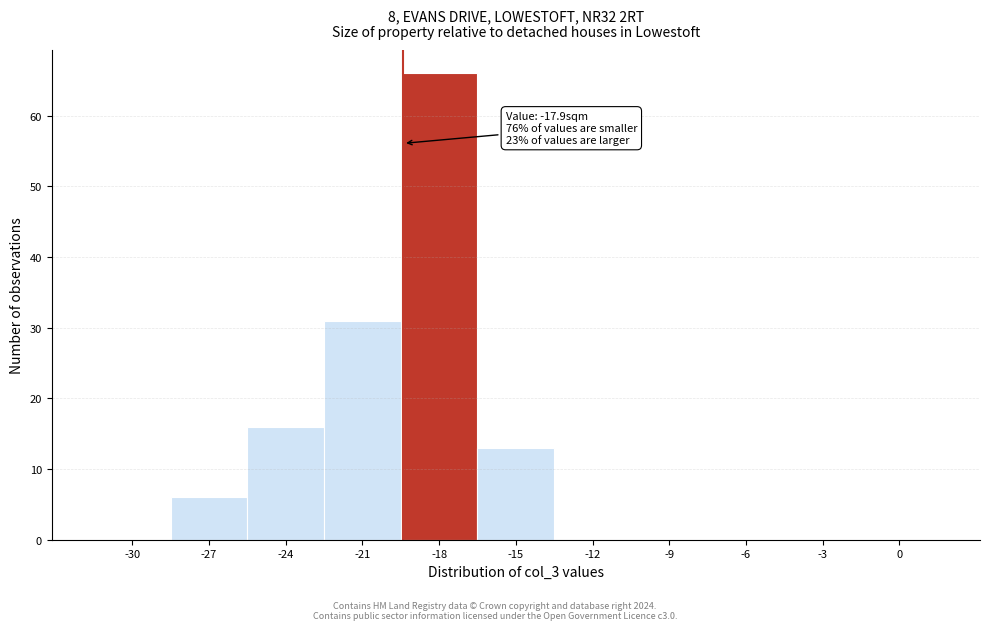

Reading left to right, list all the values displayed in this chart.

-30=0	-27=6	-24=16	-21=31	-18=66	-15=13	-12=0	-9=0	-6=0	-3=0	0=0